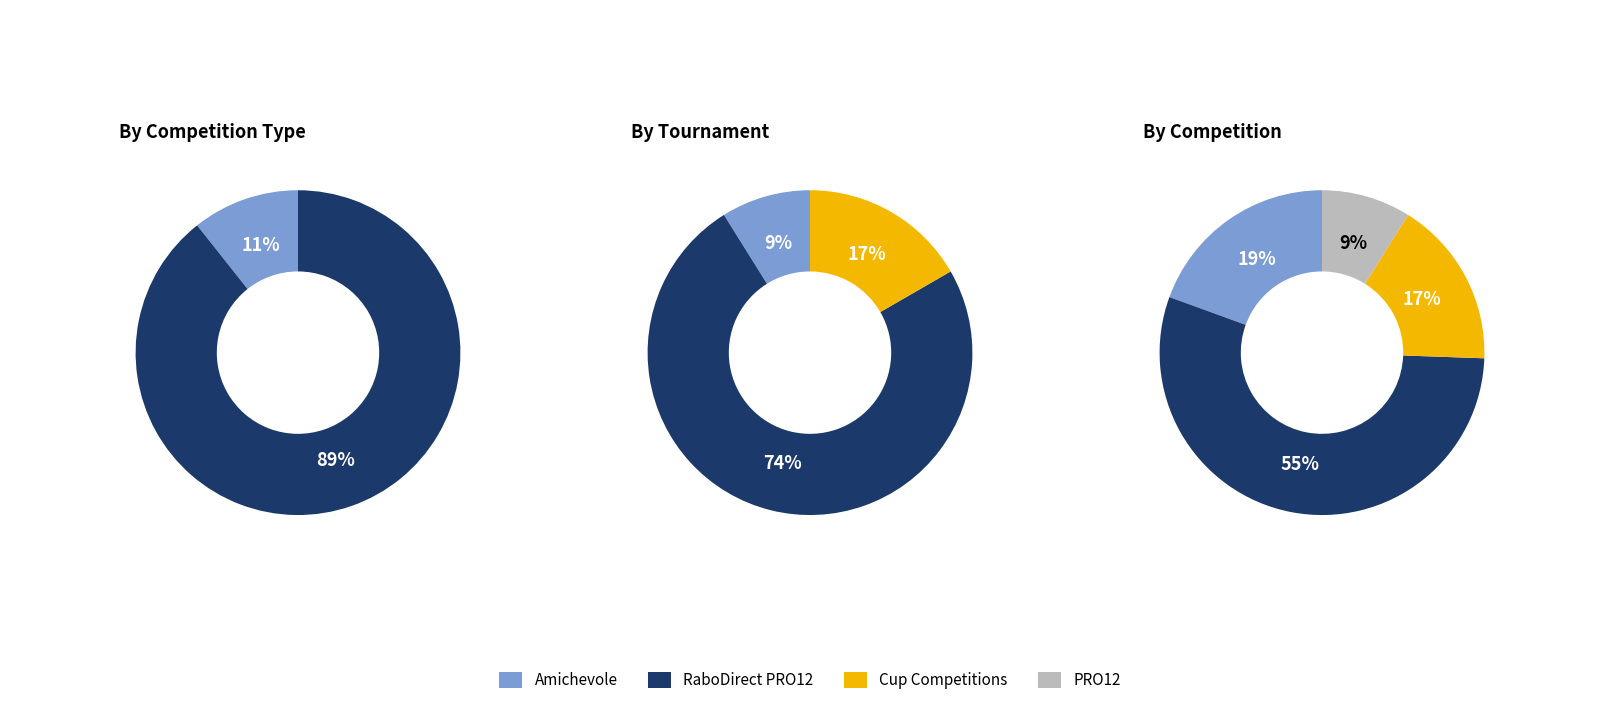

Do Amichevole and Challenge Cup together represent more than half of the pie?

No